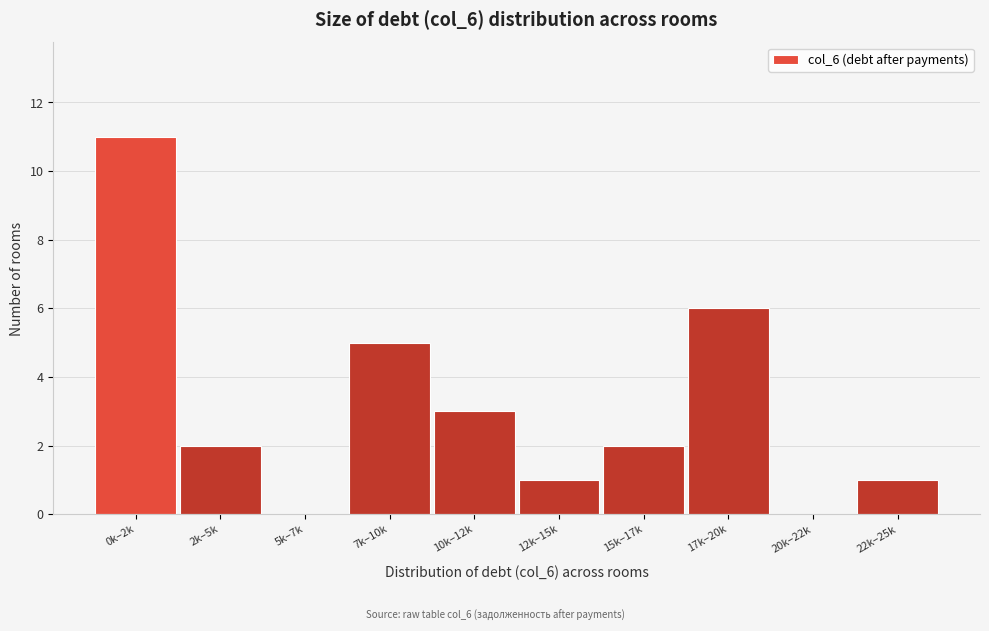

Reading left to right, what are all the values shown in this chart?

0k–2k=11	2k–5k=2	5k–7k=0	7k–10k=5	10k–12k=3	12k–15k=1	15k–17k=2	17k–20k=6	20k–22k=0	22k–25k=1